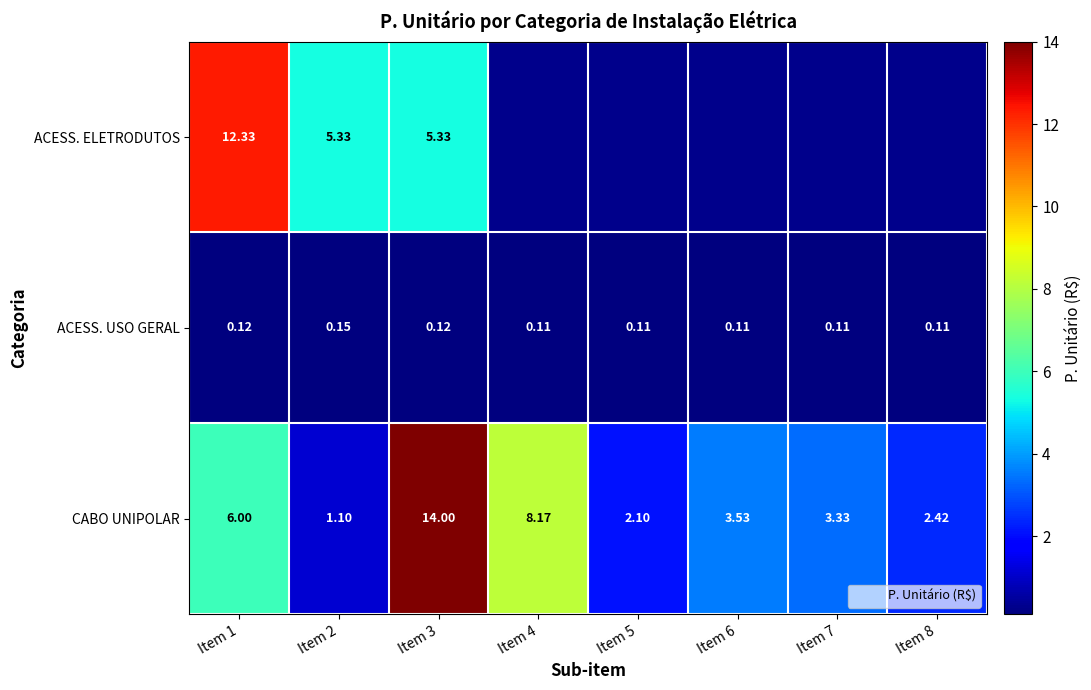

What value does the ACESS. USO GERAL series have at Item 3?

0.1